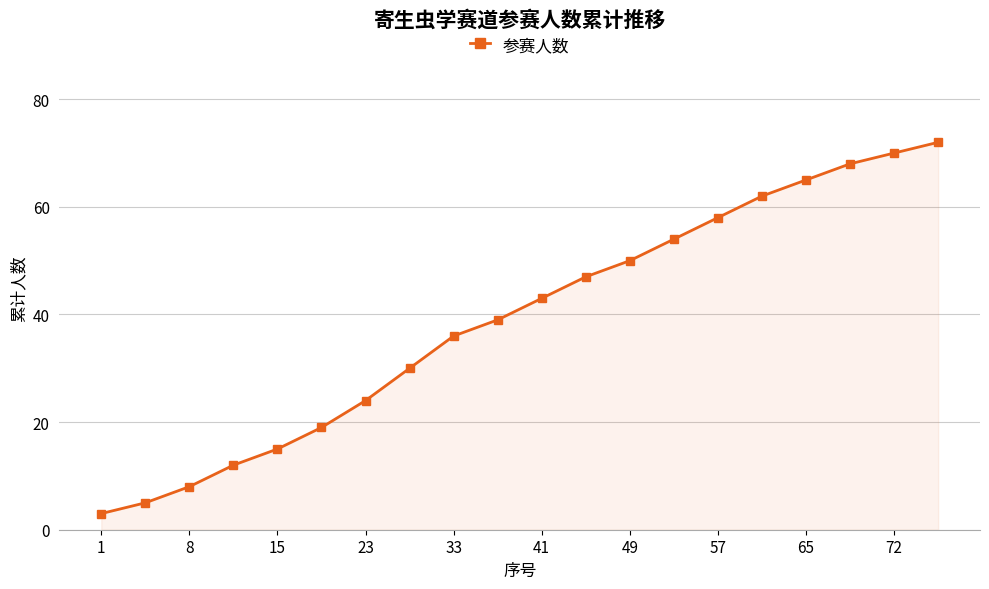

What is the value of the 17th point from the left?

65